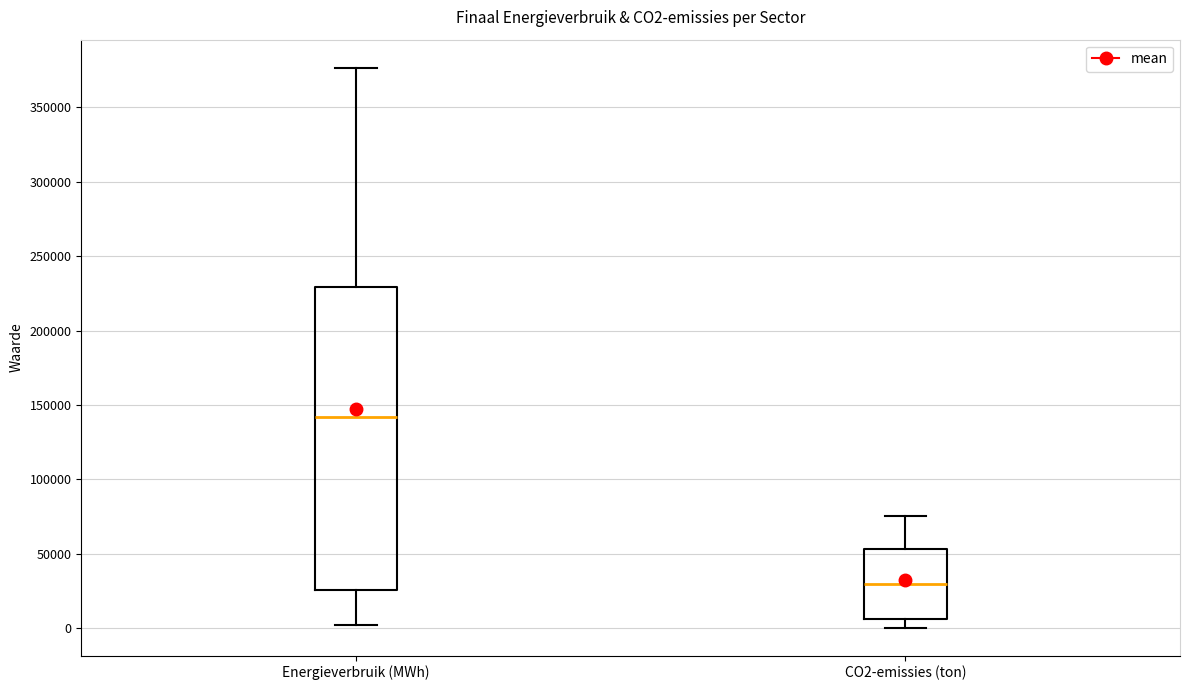

Reading left to right, transcribe this box plot: for each box, give where its median line is, the range the box spans, and where its two whiskers end, as read against the y-axis. The values are not printed on the chart, so give them approximately, as read against the axis.

Energieverbruik (MWh): median 140000, box 25000 to 230000, whiskers 0 to 375000
CO2-emissies (ton): median 30000, box 5000 to 55000, whiskers 0 to 75000